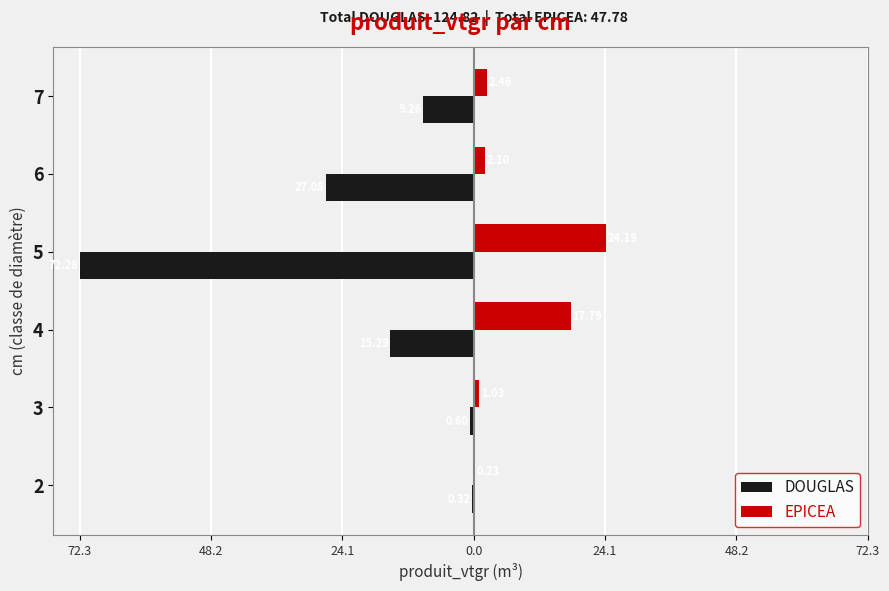

What are all the series names shown in the legend?

DOUGLAS, EPICEA